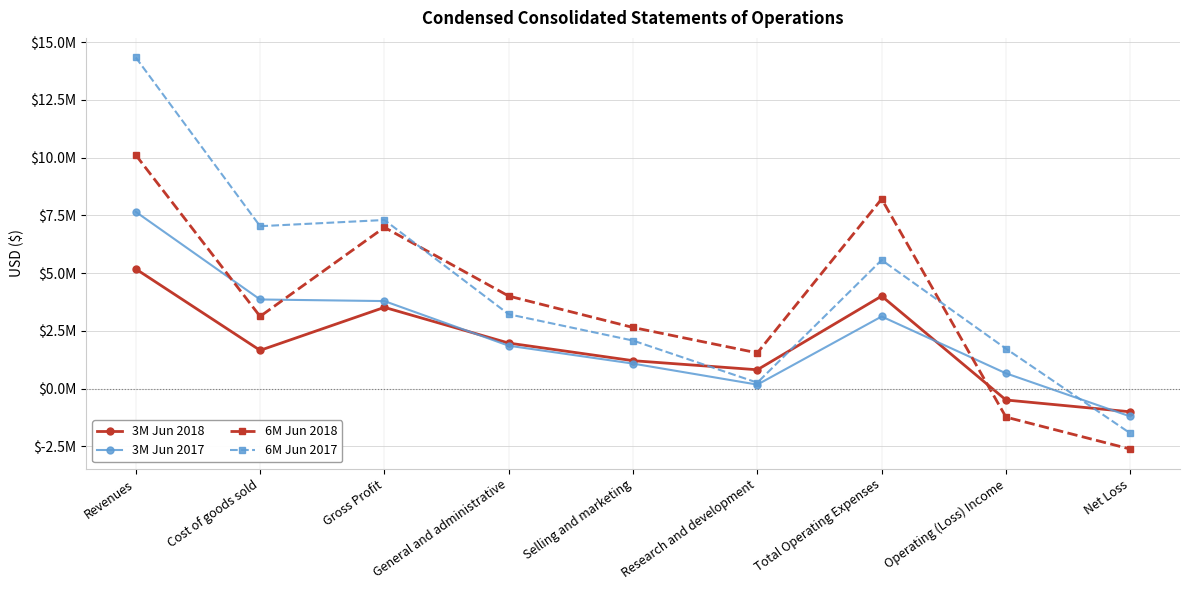

At General and administrative, list the series in order from smallest to largest.

3M Jun 2017, 3M Jun 2018, 6M Jun 2017, 6M Jun 2018